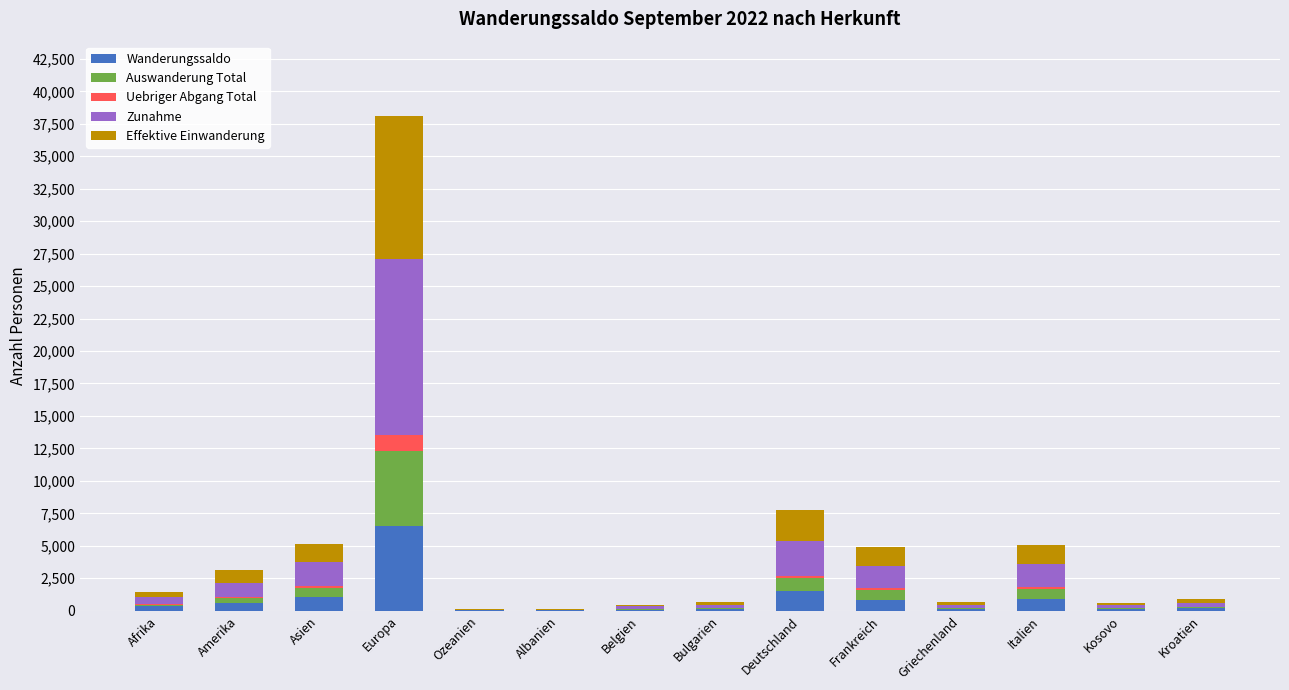

At which category is the sum across all series the highest?

Europa